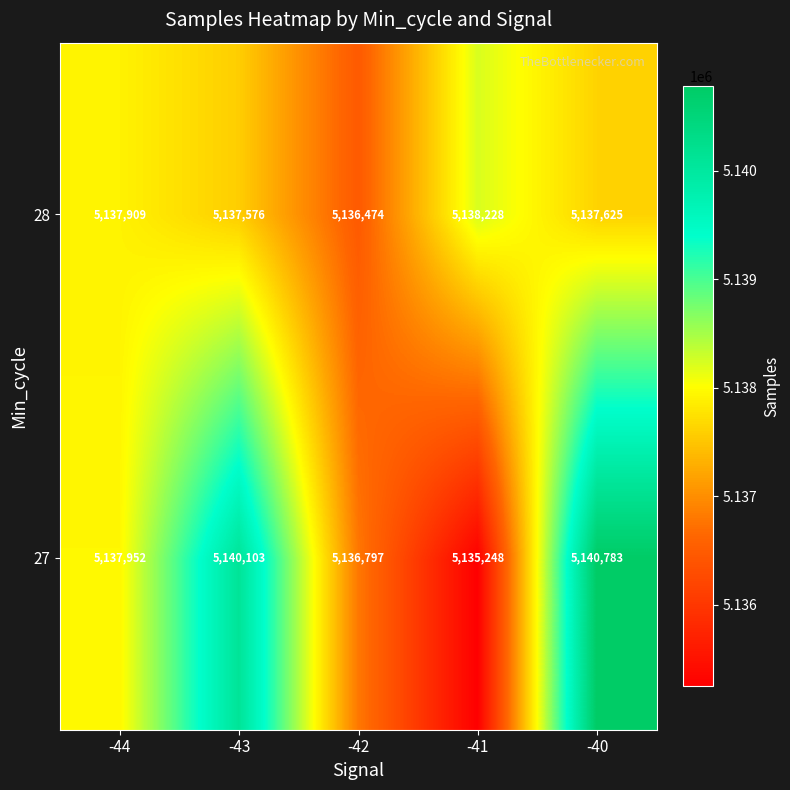

What is the smallest value displayed?

5135248